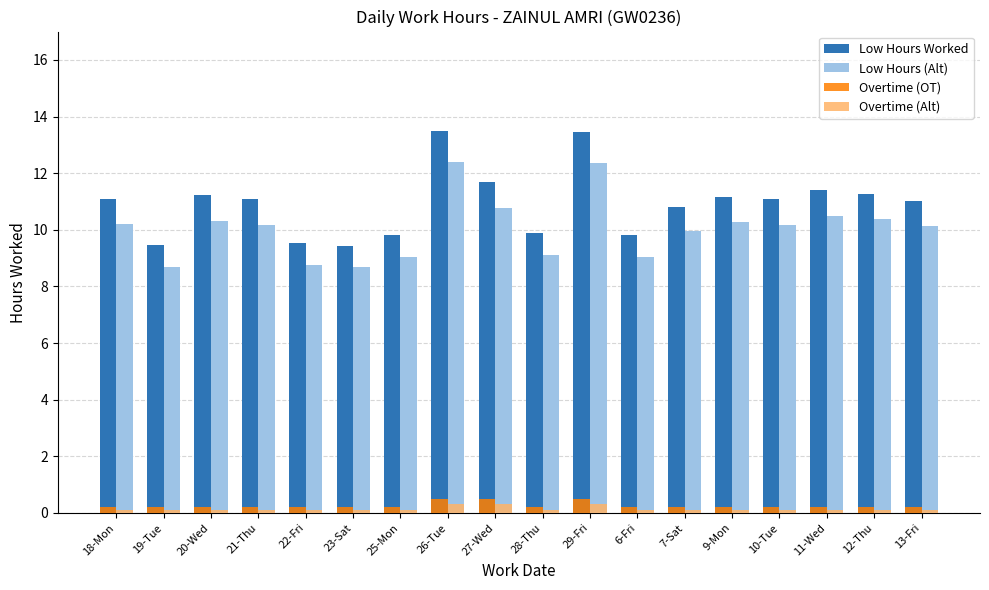

What is the maximum value for Low Hours Worked?

13.5